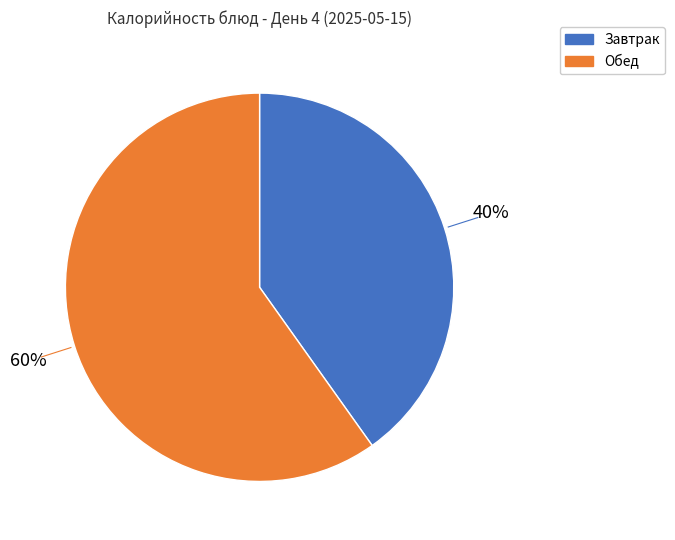

To the nearest percent, what is the average slice percentage?

50%